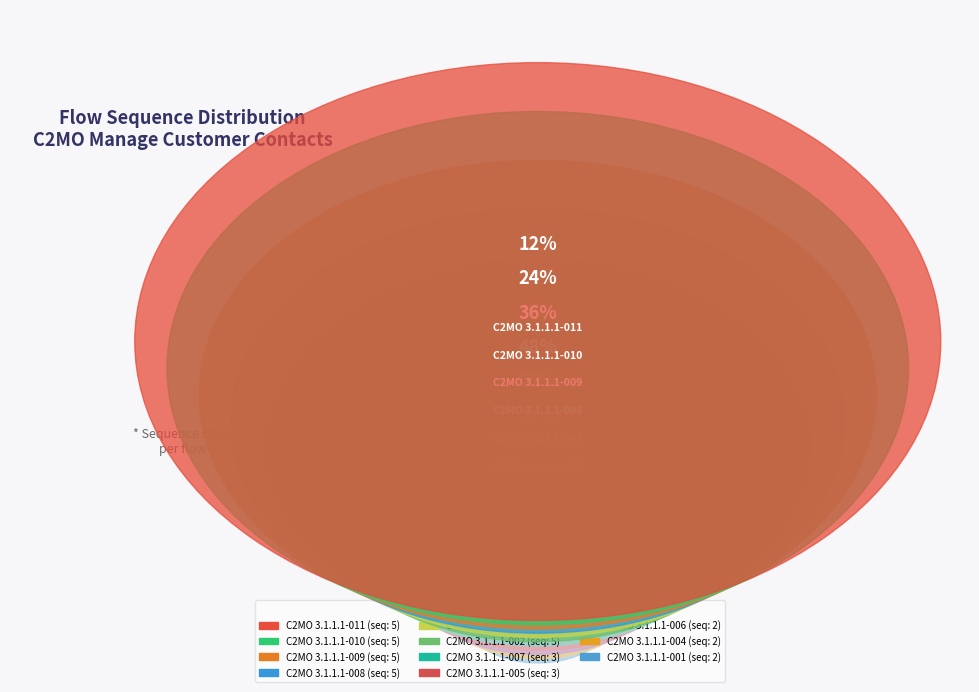

Is there any slice that represents more than half of the pie?

No